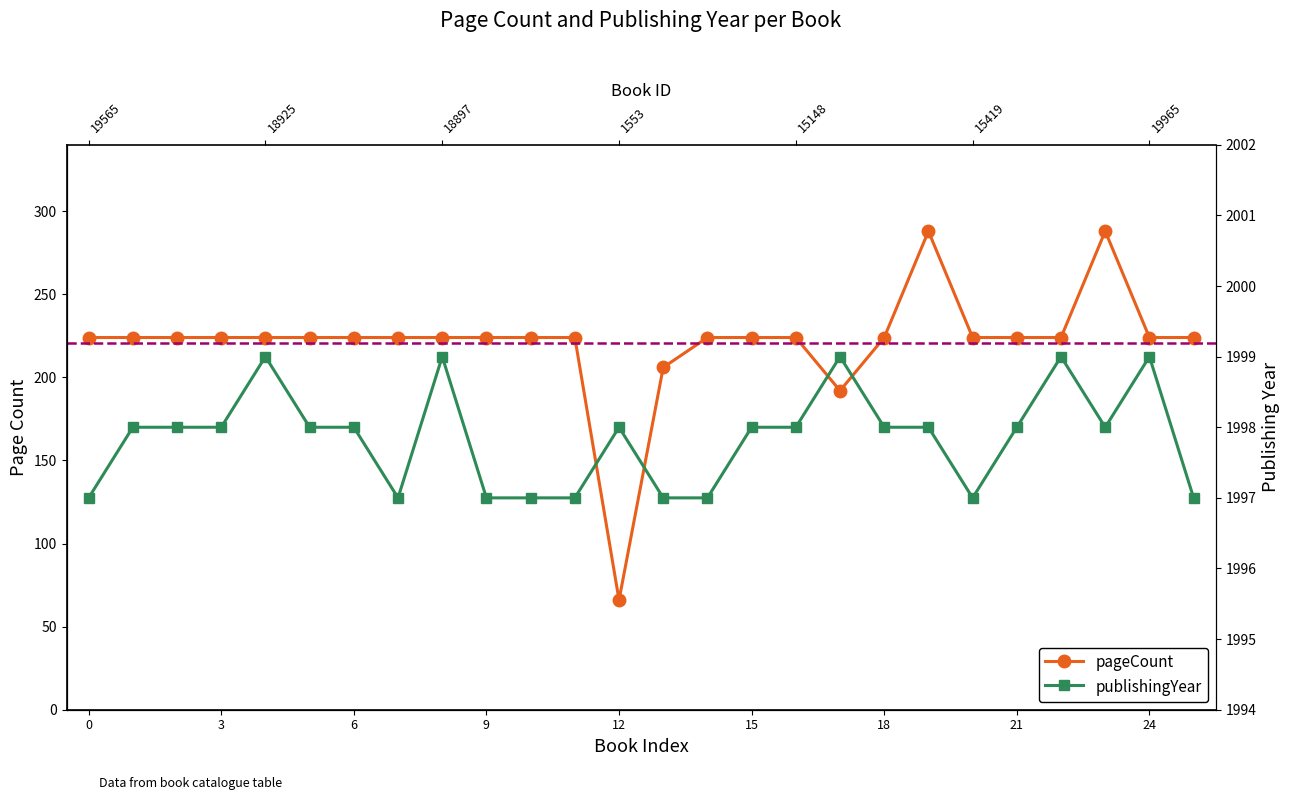

What is the value of the publishingYear point at the 6th from the left?

1998